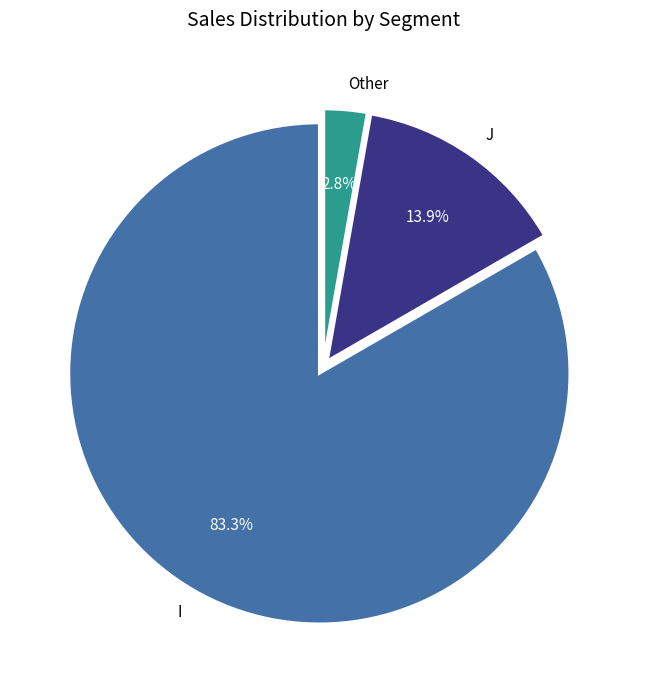

The Other slice represents 3% of the pie. True or false?

True